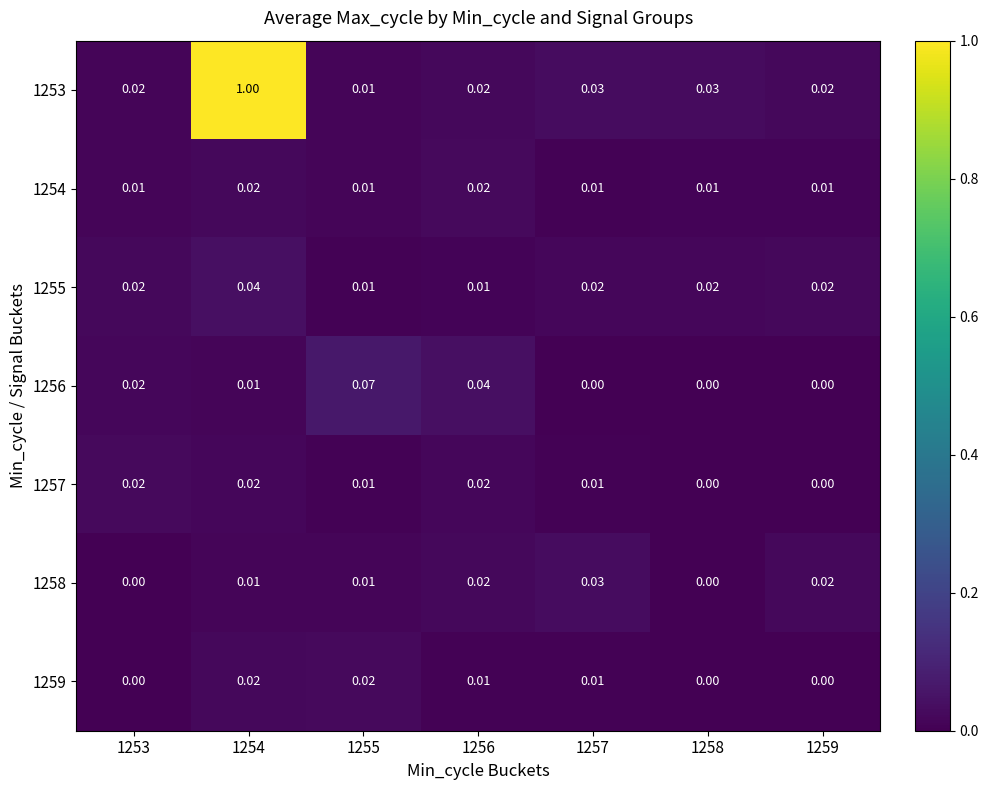

Which category has the highest value across all series?

1254